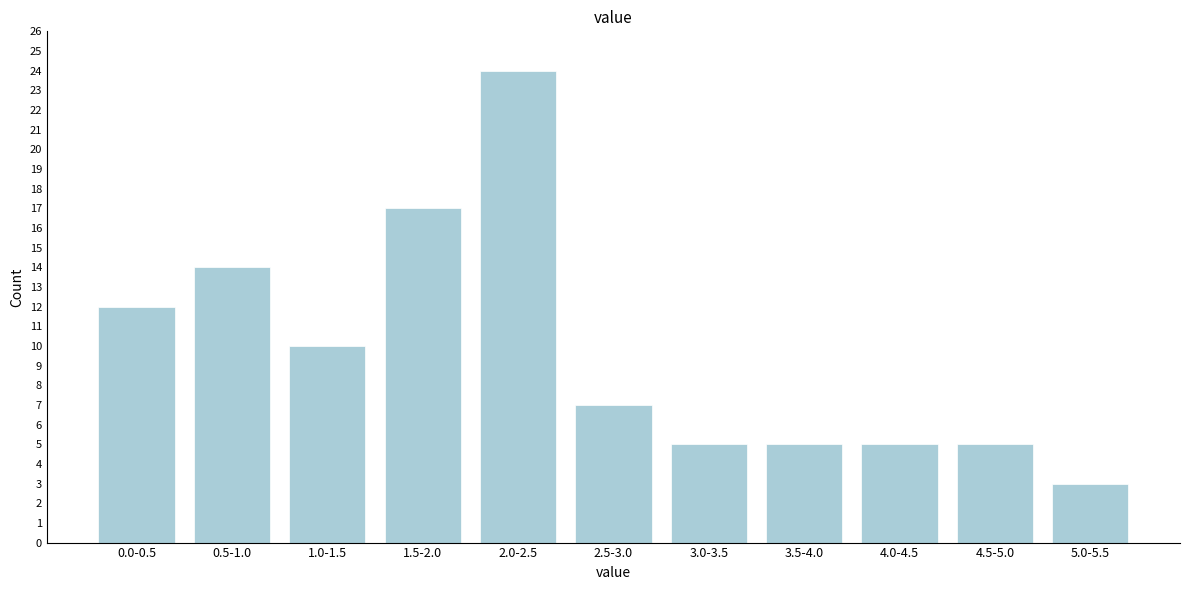

Reading left to right, what are all the values shown in this chart?

0.0-0.5=12	0.5-1.0=14	1.0-1.5=10	1.5-2.0=17	2.0-2.5=24	2.5-3.0=7	3.0-3.5=5	3.5-4.0=5	4.0-4.5=5	4.5-5.0=5	5.0-5.5=3